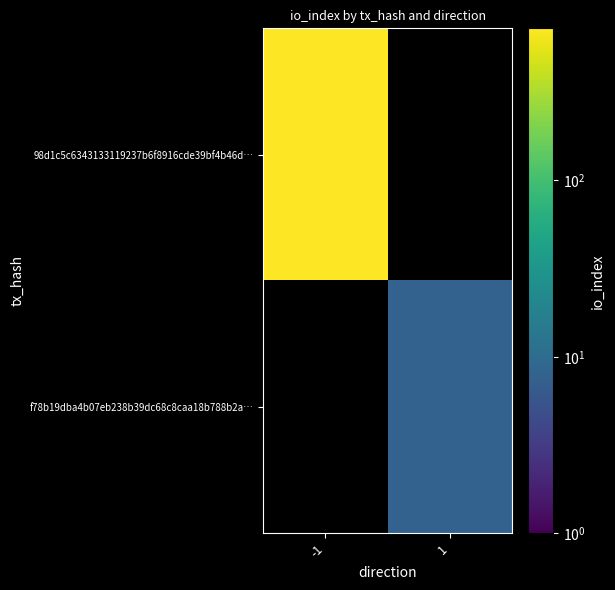

Reading right to left, what are all the values shown in this chart?

98d1c5c6343133119237b6f8916cde39bf4b46d…: 1=0	-1=727
f78b19dba4b07eb238b39dc68c8caa18b788b2a…: 1=8	-1=0